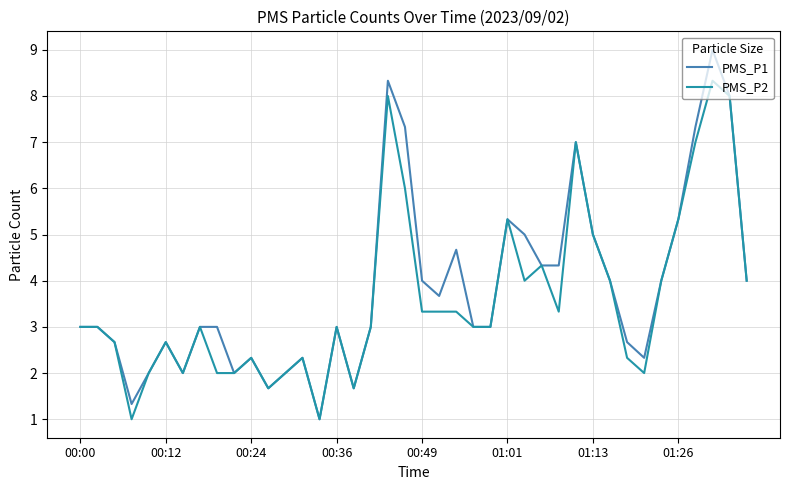

What is the minimum value for PMS_P2?

1.0